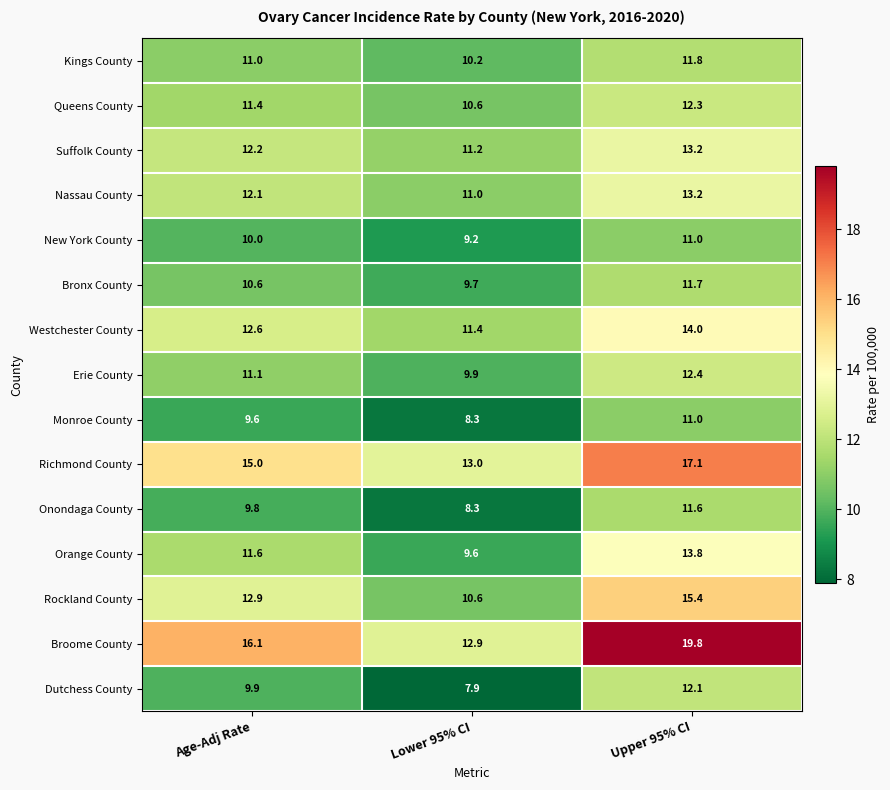

At how many categories does at least one series exceed 9?

3